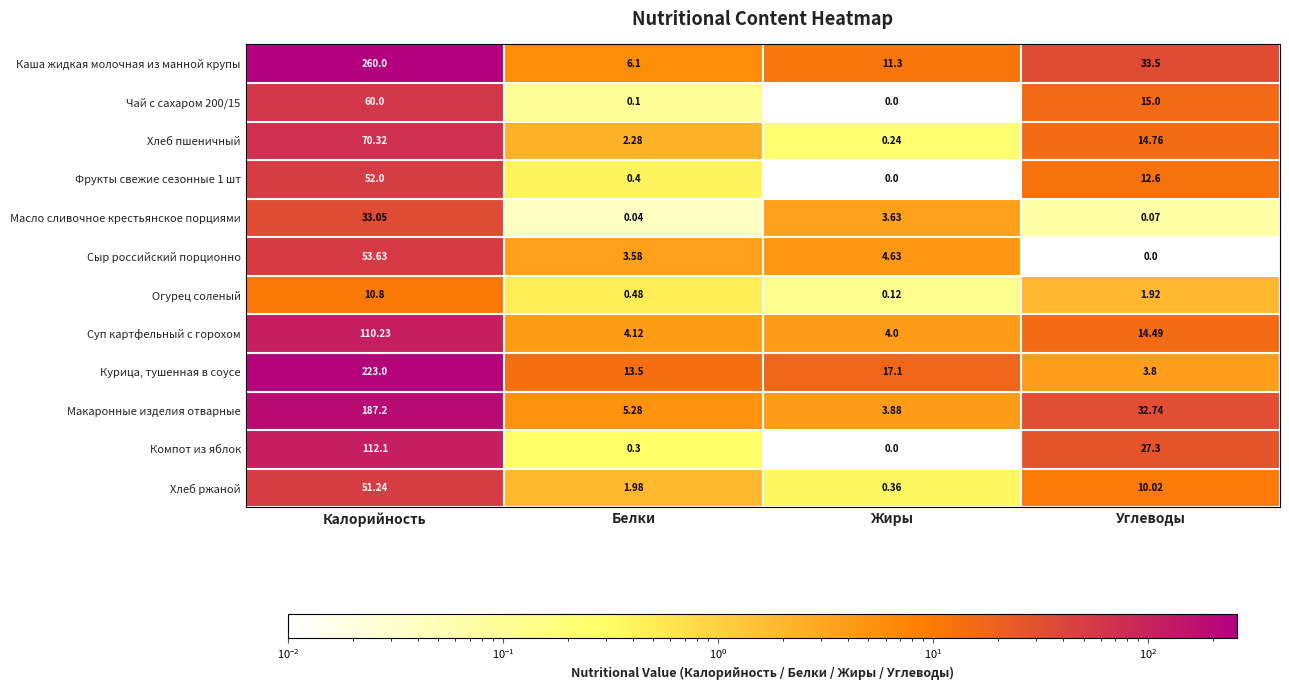

Which category has the highest value across all series?

Калорийность